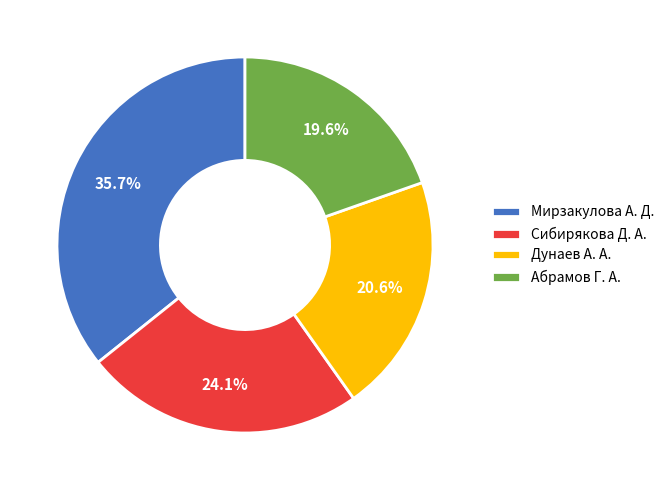

How many slices are in this pie chart?

4